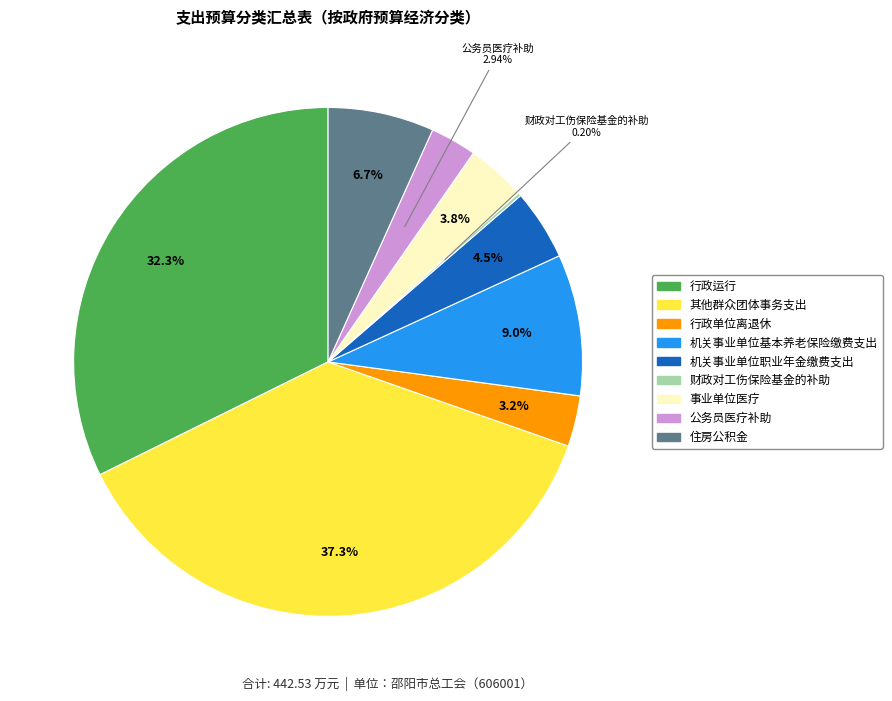

Which slice is the largest?

其他群众团体事务支出